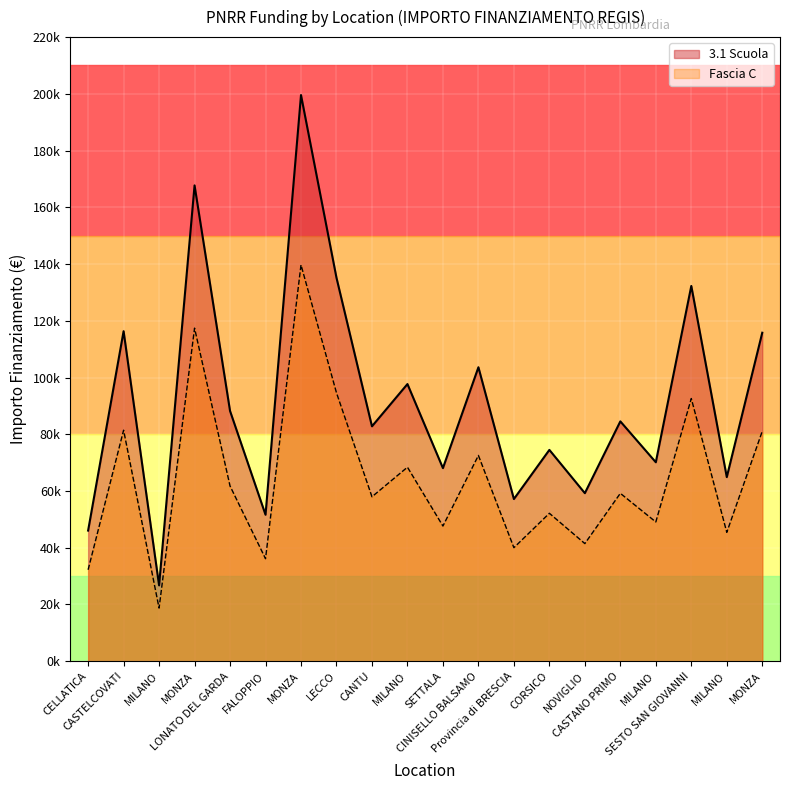

Rank the categories by Fascia C value from lowest to highest.

MILANO, CELLATICA, FALOPPIO, Provincia di BRESCIA, NOVIGLIO, MILANO, SETTALA, MILANO, CORSICO, CANTU, CASTANO PRIMO, LONATO DEL GARDA, MILANO, CINISELLO BALSAMO, MONZA, CASTELCOVATI, SESTO SAN GIOVANNI, LECCO, MONZA, MONZA